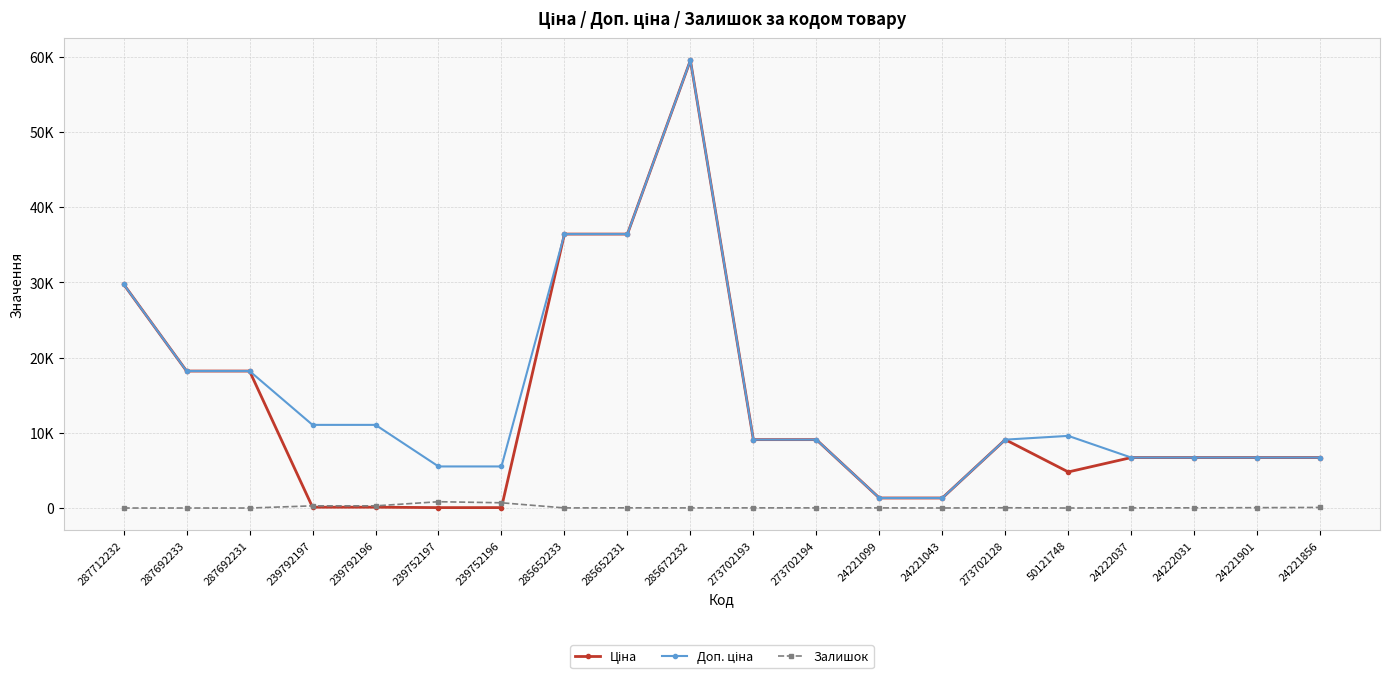

Is this an area chart (filled region under the line)?

No